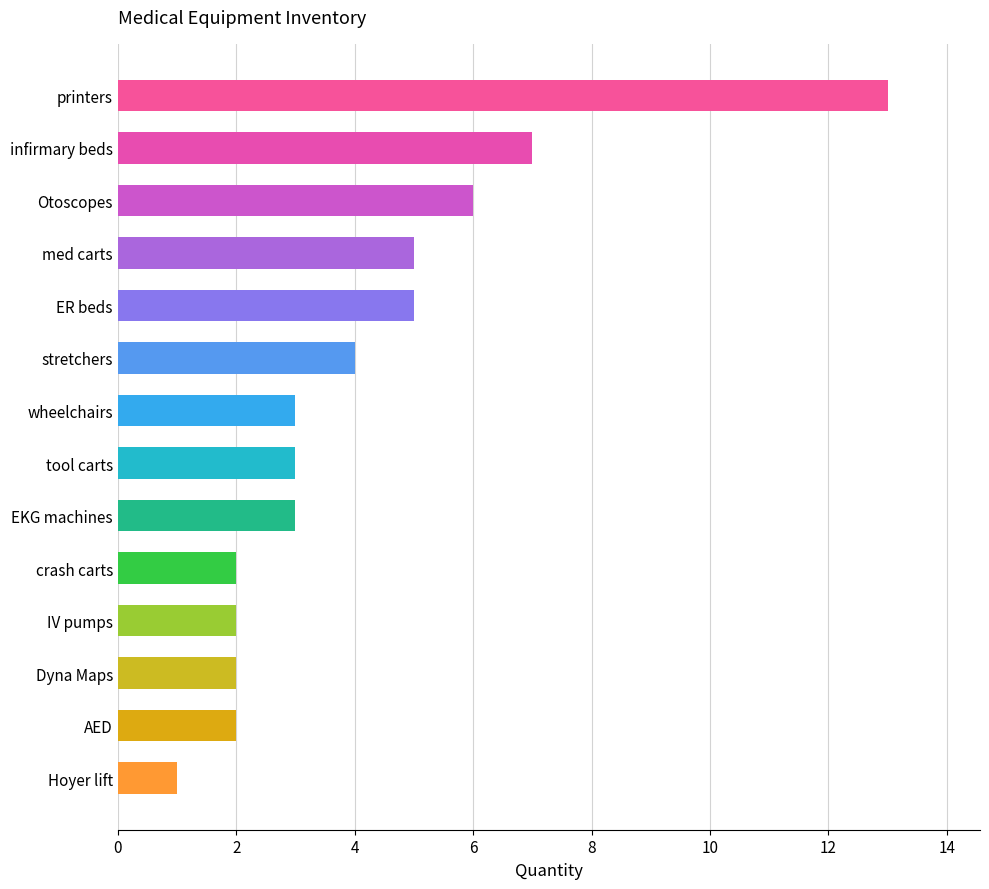

What is the difference between the maximum and minimum values?

12